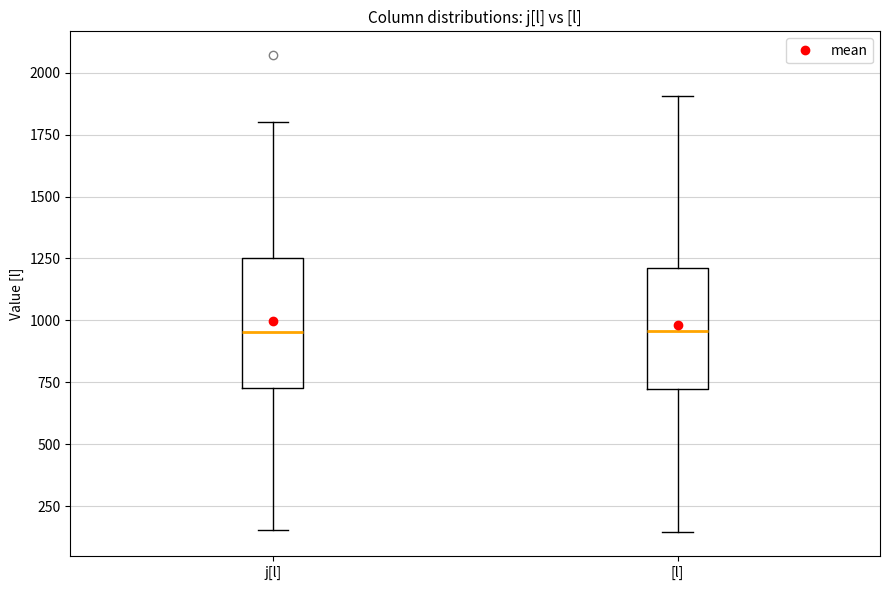

Where does the median line of the box for j[l] sit on the y-axis? The values are not printed on the chart, so give them approximately, as read against the axis.

950